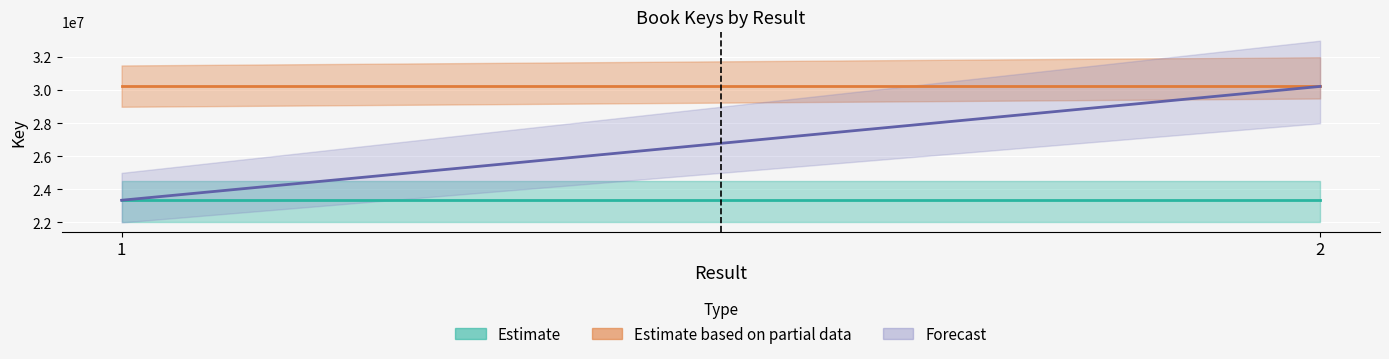

Which series has the largest total across all categories?

Estimate based on partial data